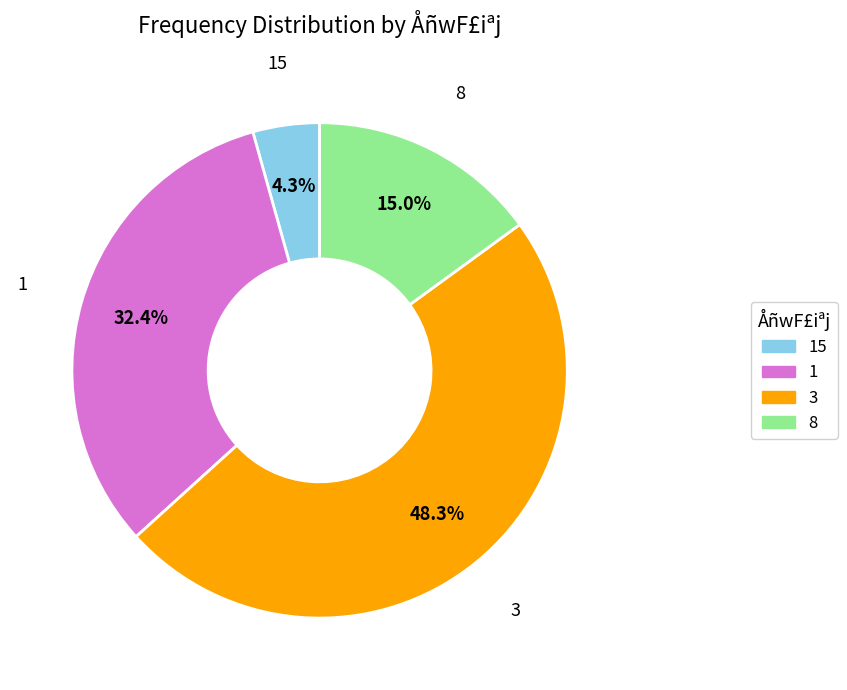

True or false: 3 accounts for 39% of the total.

False